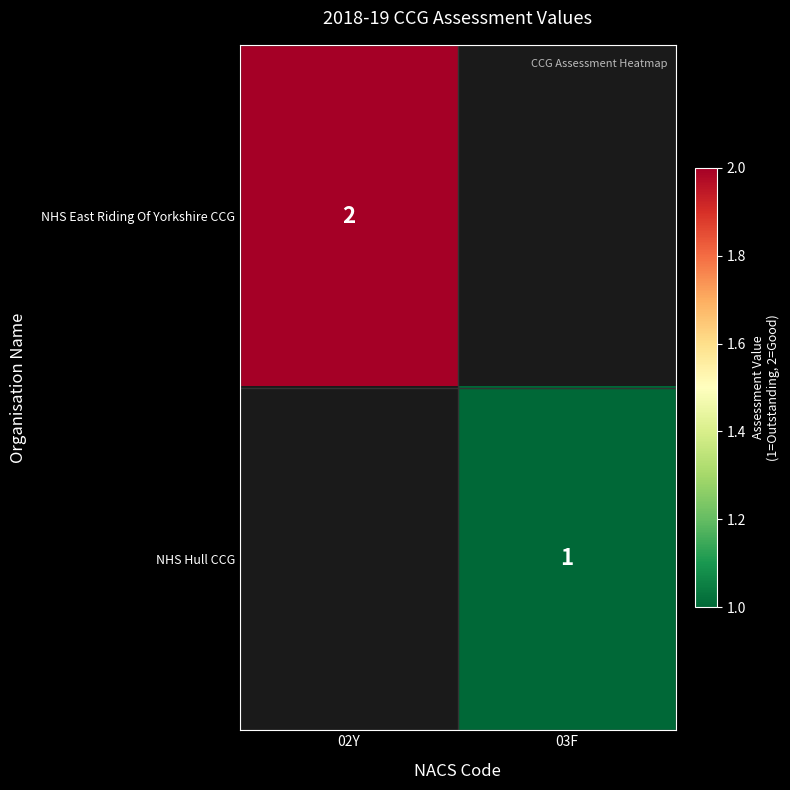

Is it true that NHS Hull CCG equals 1 at 03F?

True